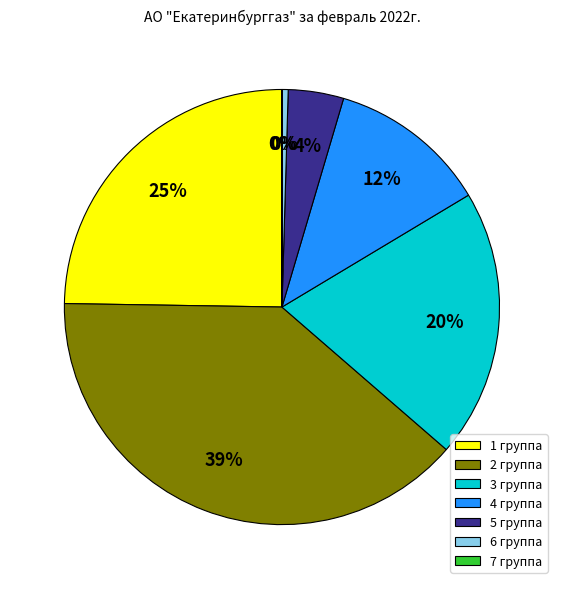

To the nearest percent, what percentage of the pie is 5 группа?

4%